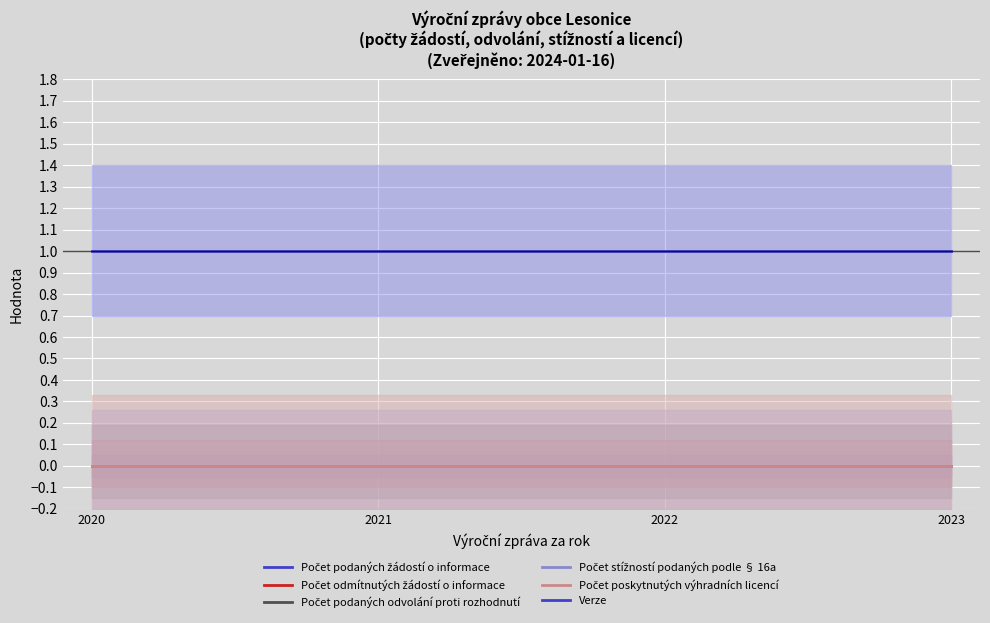

What is the maximum value shown in the chart?

1